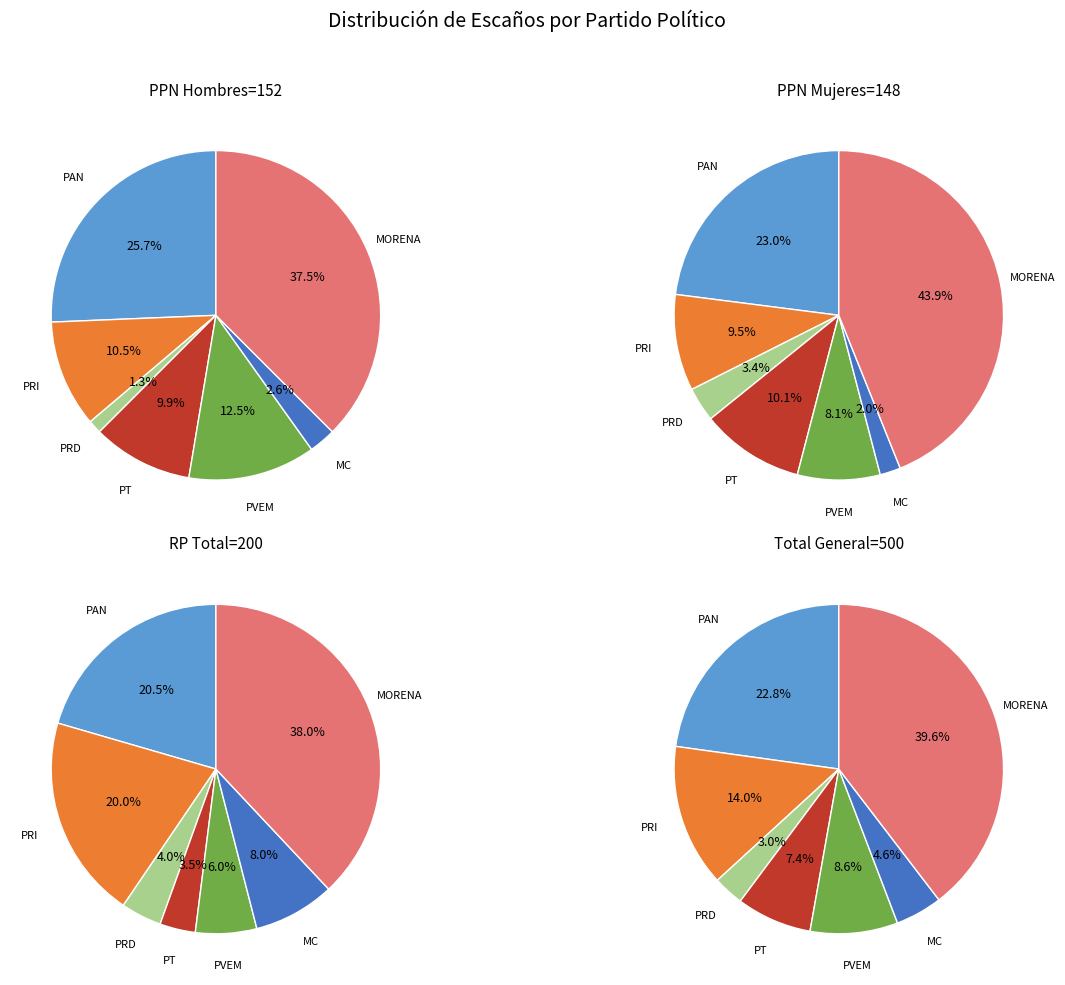

Count the number of slices in the pie.

7